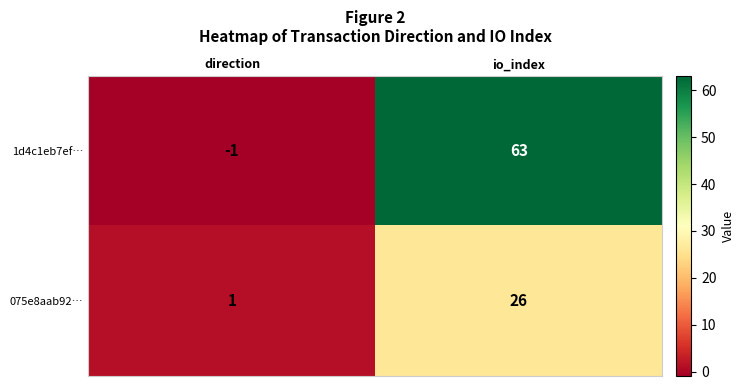

What is the spread (max minus min) of values at direction?

2